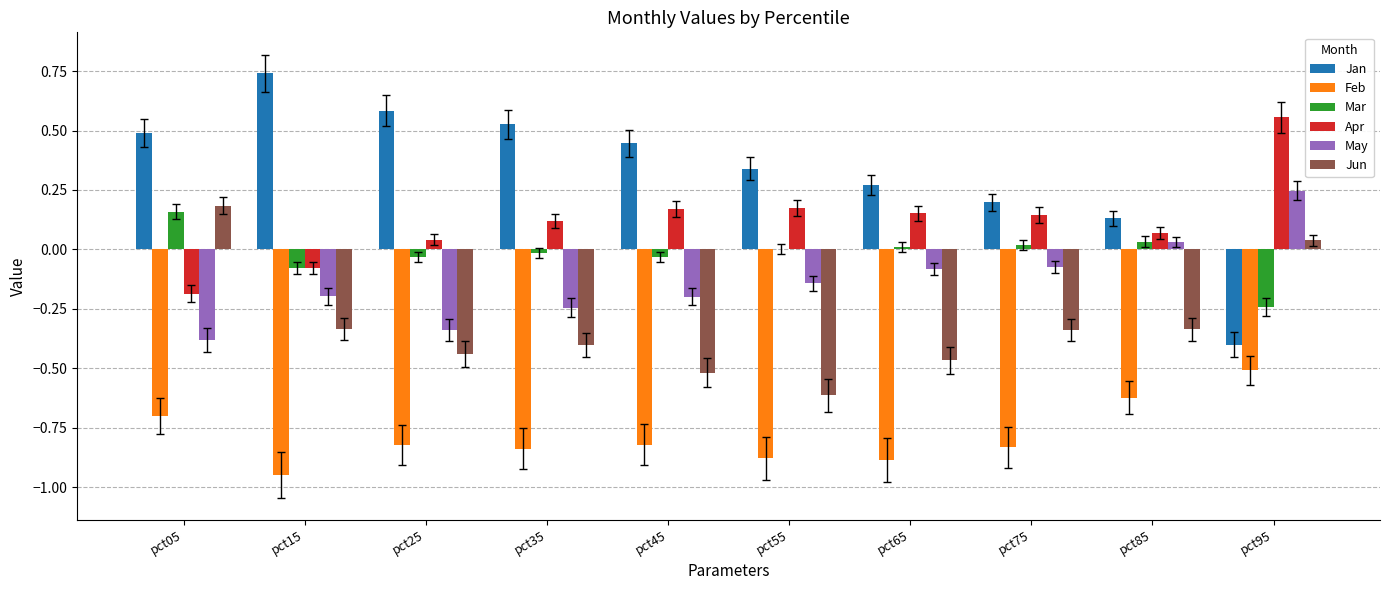

The Jan series shows 0.1 at pct75. True or false?

False